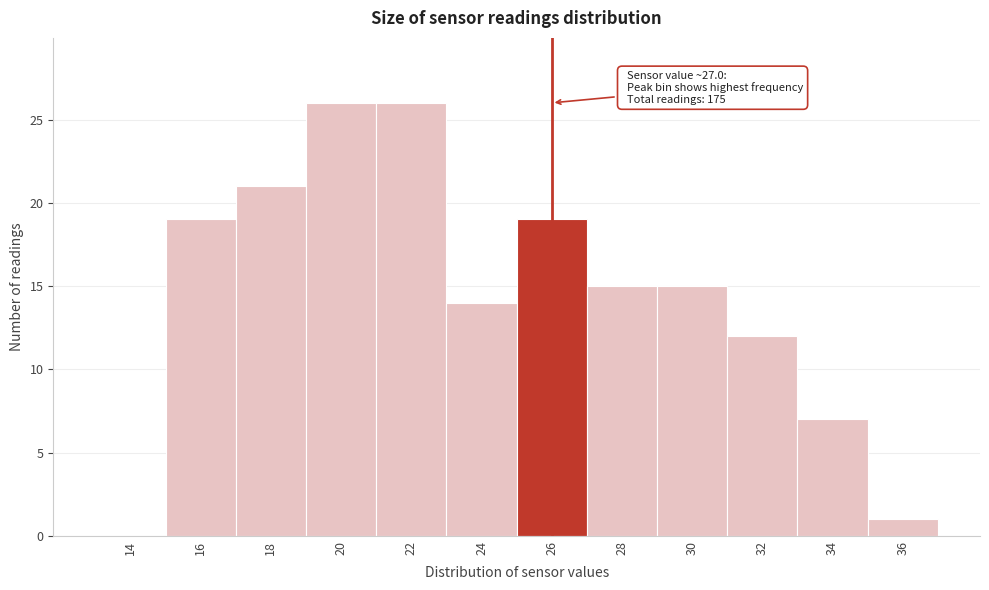

Reading left to right, transcribe all the data shown in this chart.

14=0	16=19	18=21	20=26	22=26	24=14	26=19	28=15	30=15	32=12	34=7	36=1